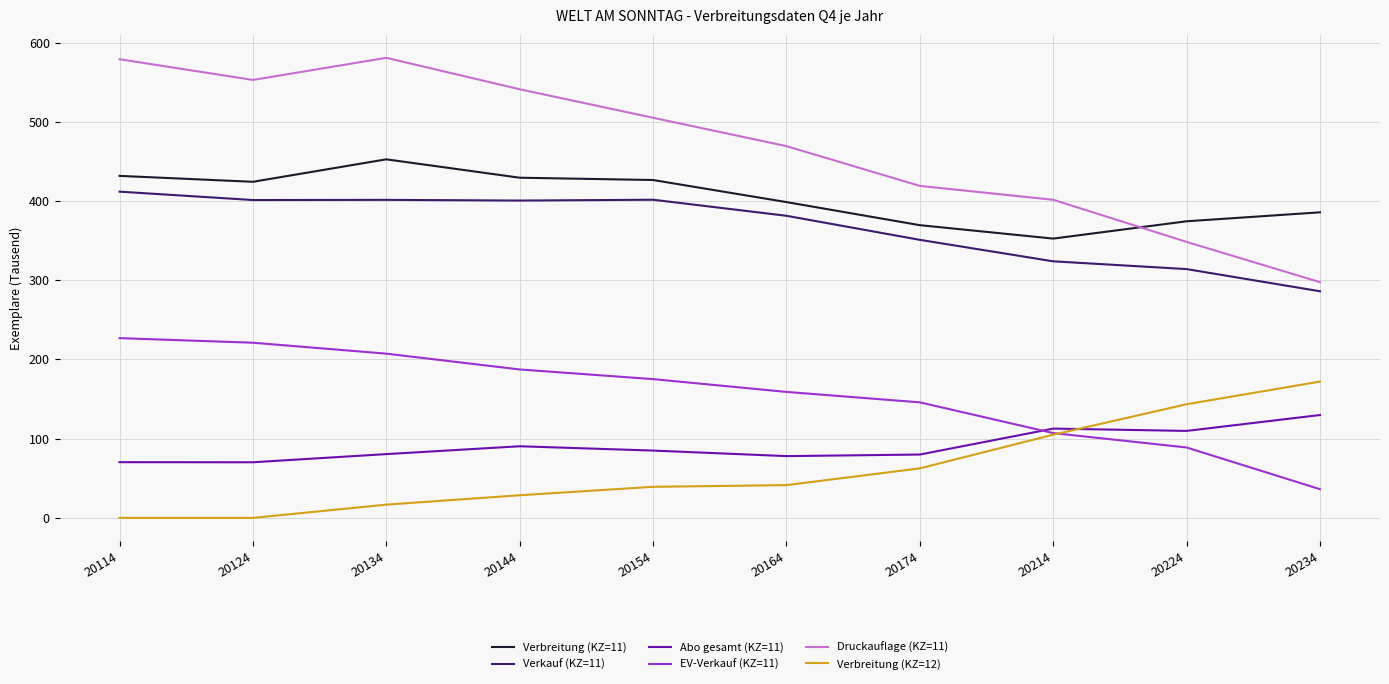

What is the difference between the highest and lowest values at 20134?

564.0